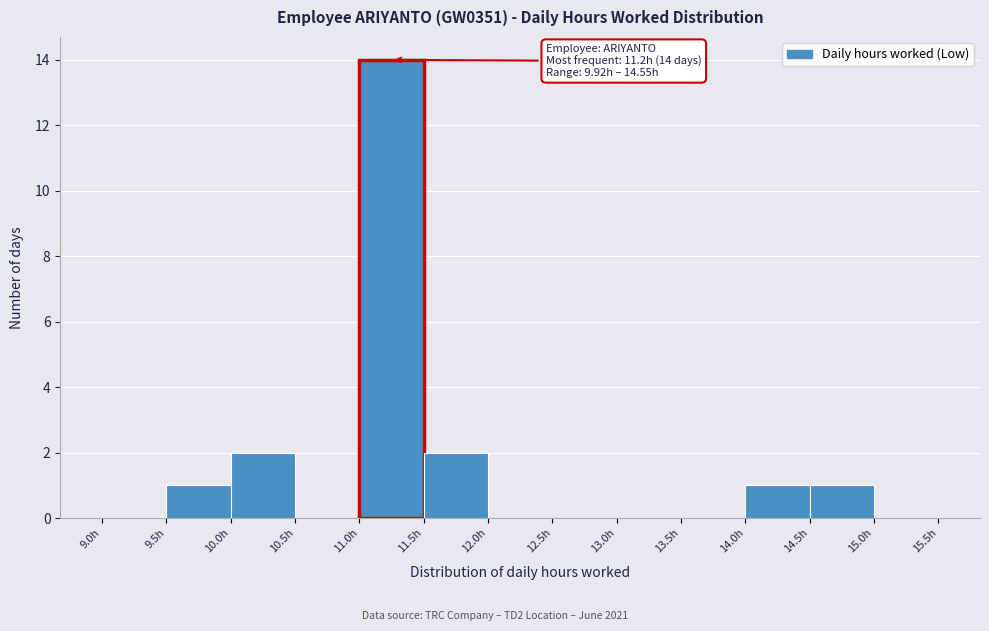

Over which range of the x-axis is the bar tallest?

11.0 to 11.5